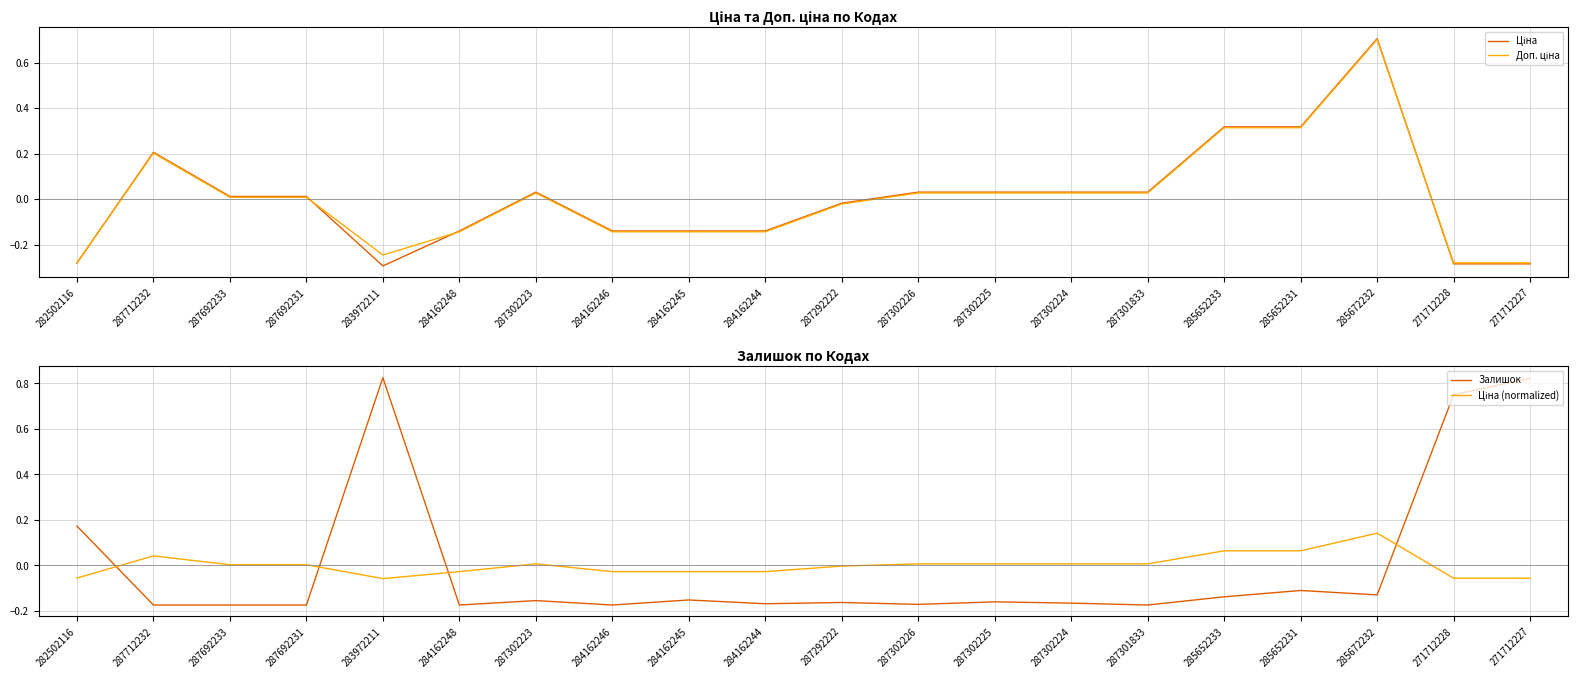

How many data points does each series have?

20